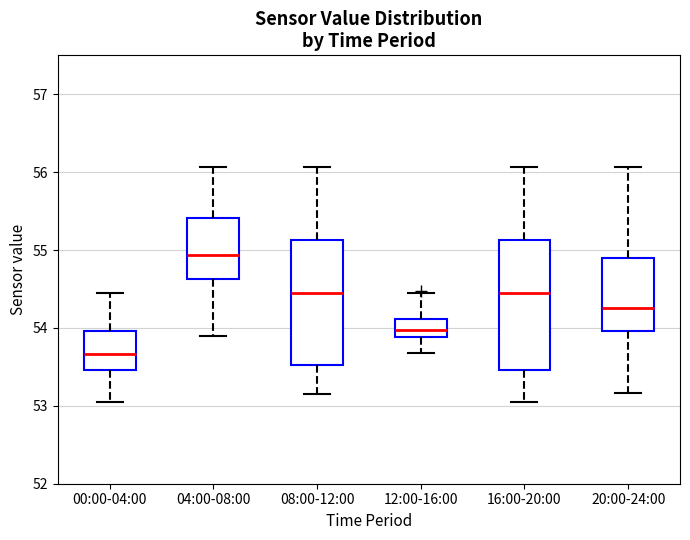

Where does the lower whisker of the box for 04:00-08:00 end on the y-axis? The values are not printed on the chart, so give them approximately, as read against the axis.

53.9